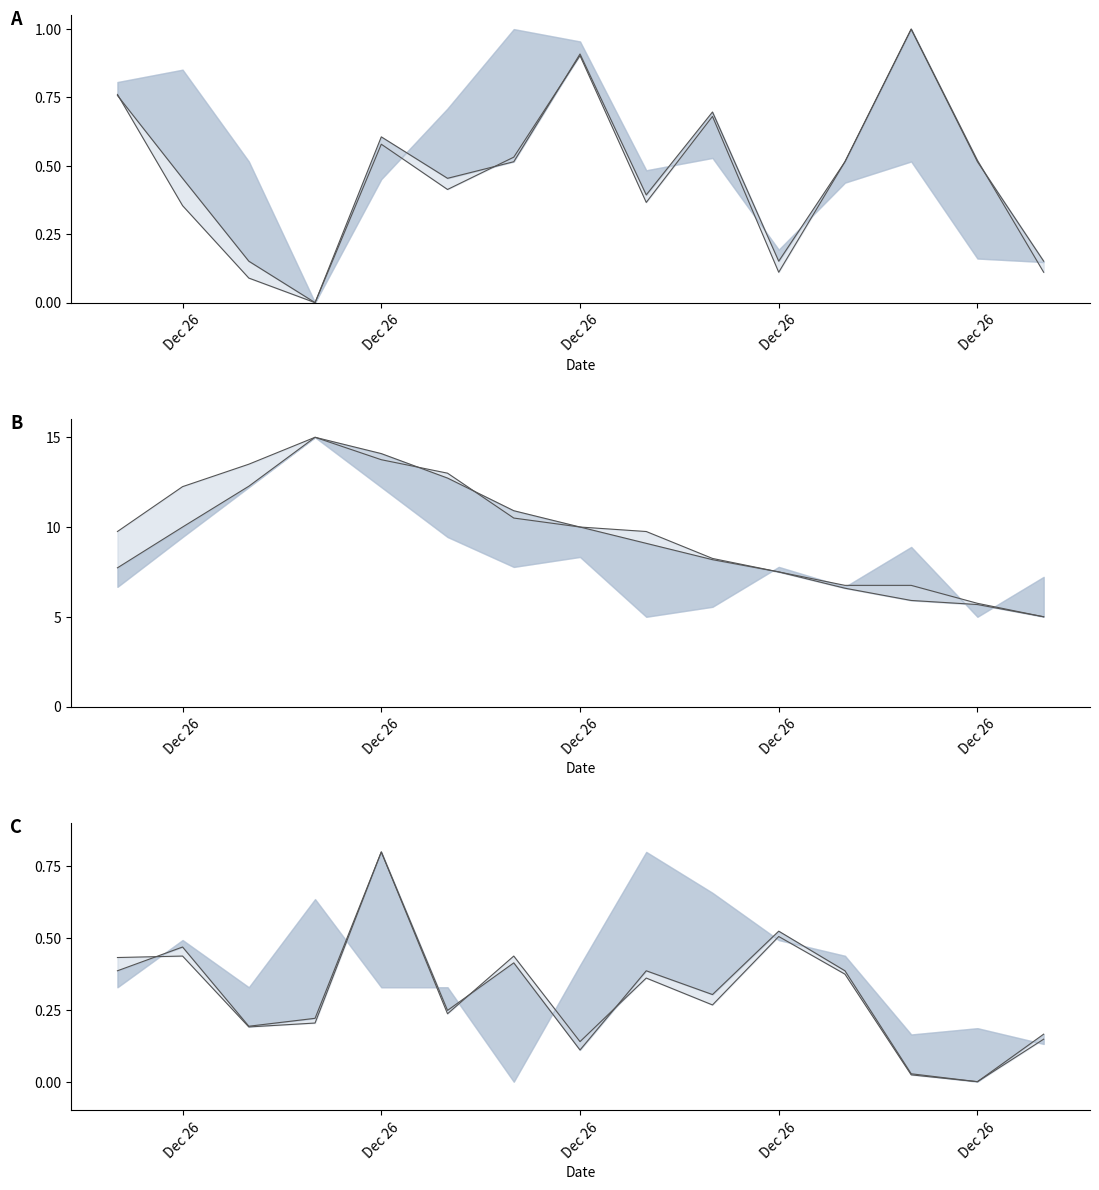

What is the difference between the second highest and minimum values in the mid series?

0.5